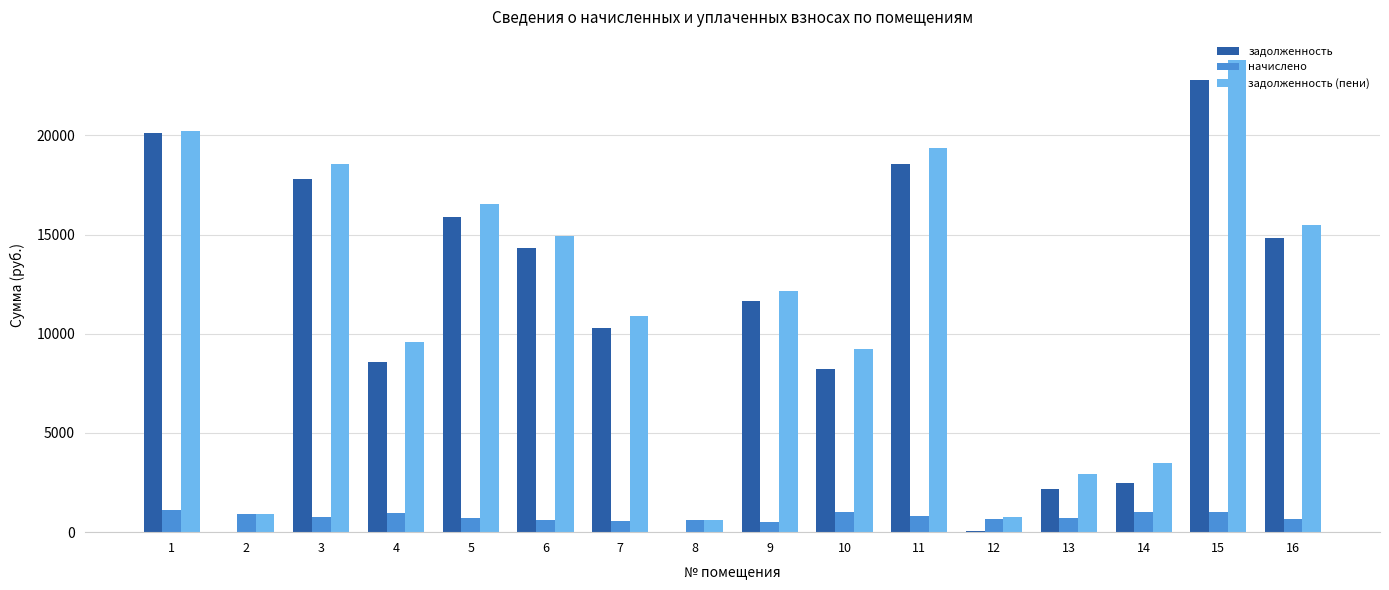

At which category does the chart reach its peak across all series?

15